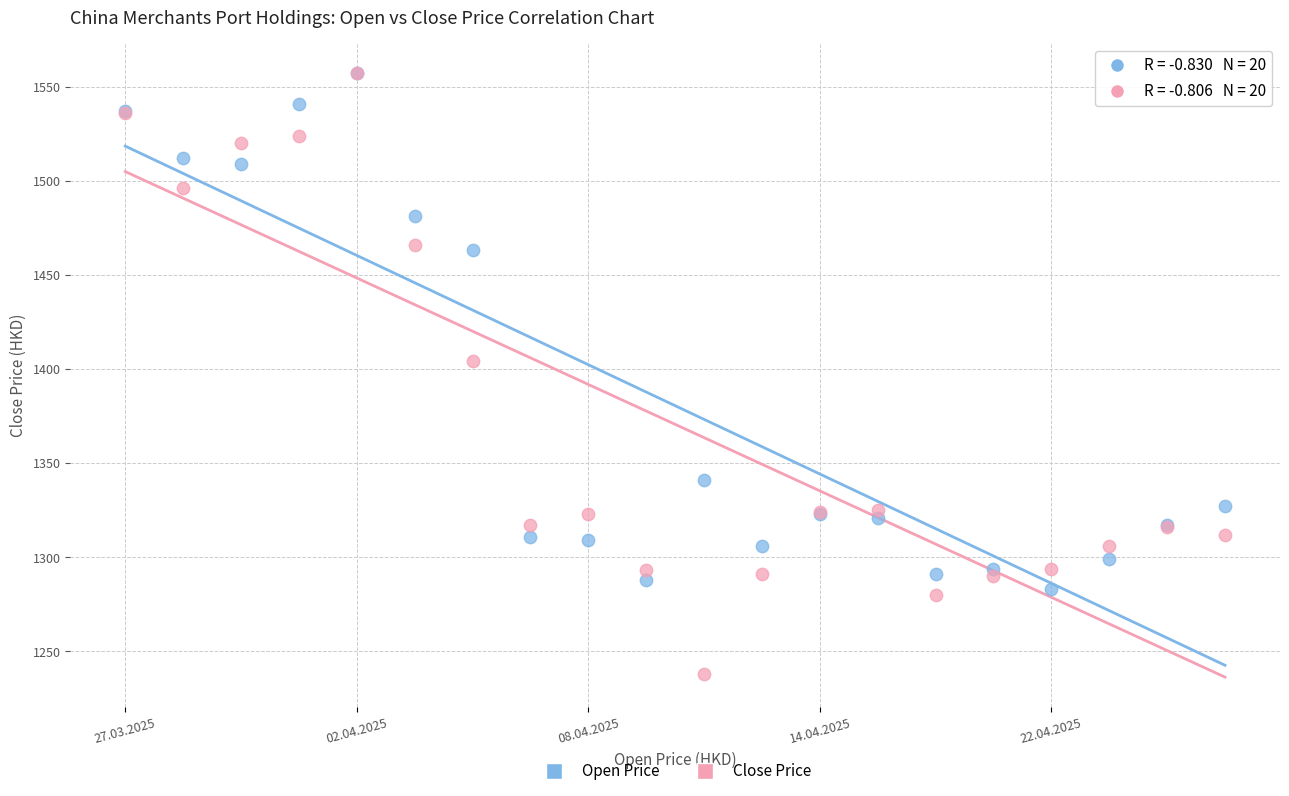

In the Open Price series, what Y value is closest to 1420?

1463